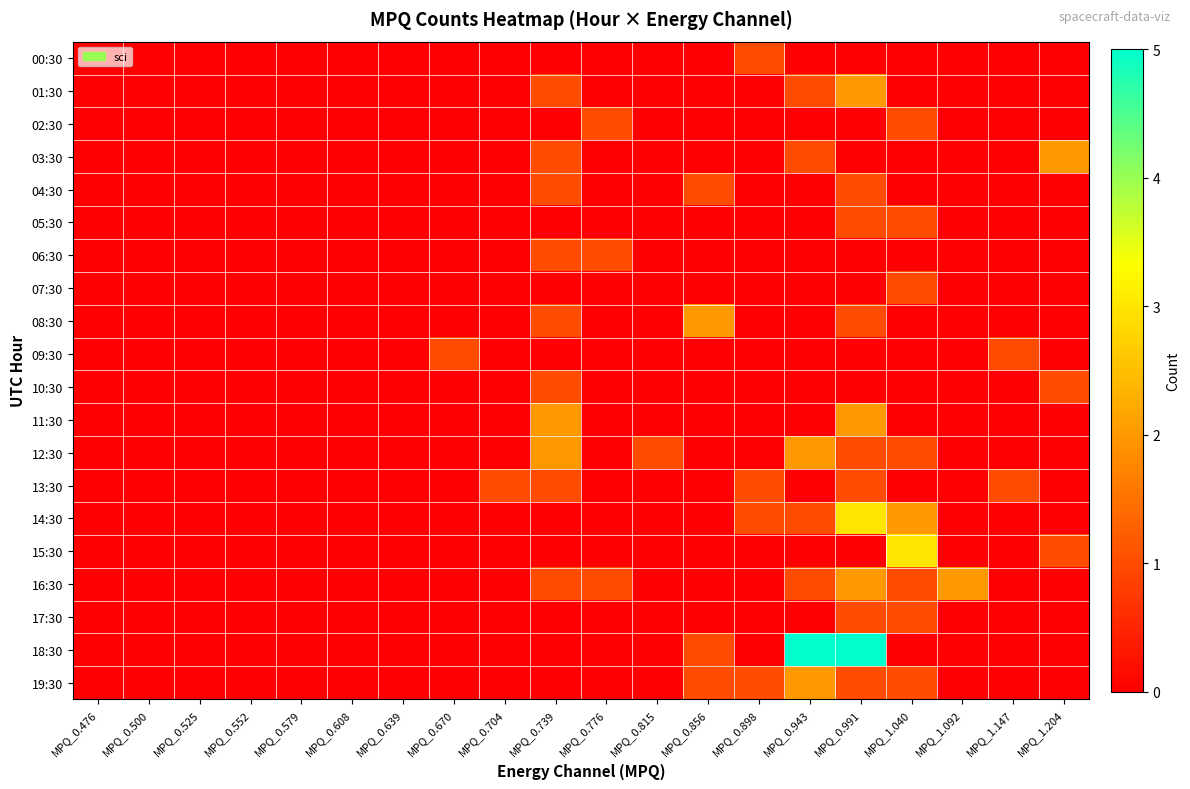

At which category is the sum across all series the highest?

MPQ_0.991